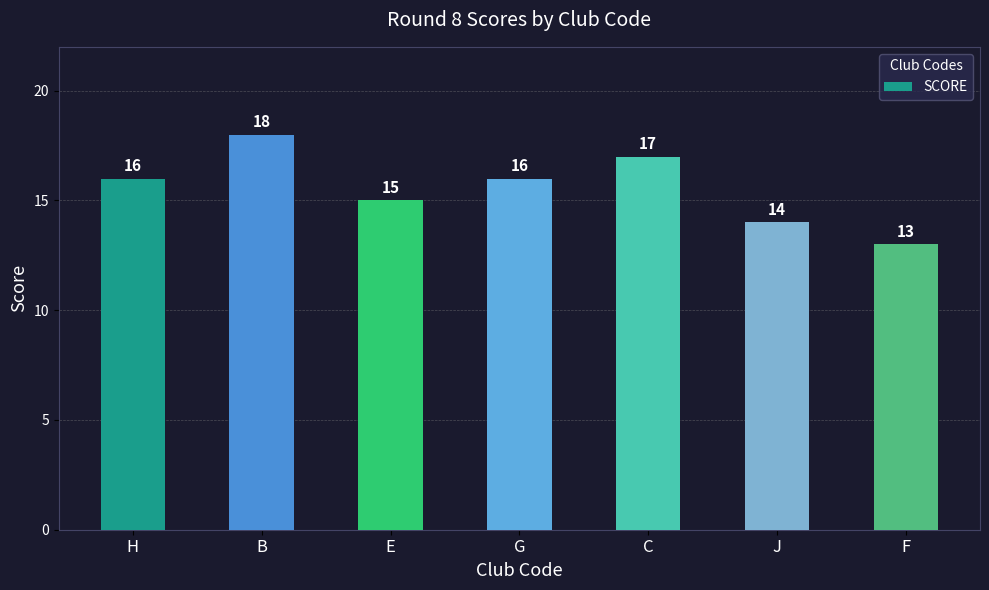

What is the greatest value displayed?

18